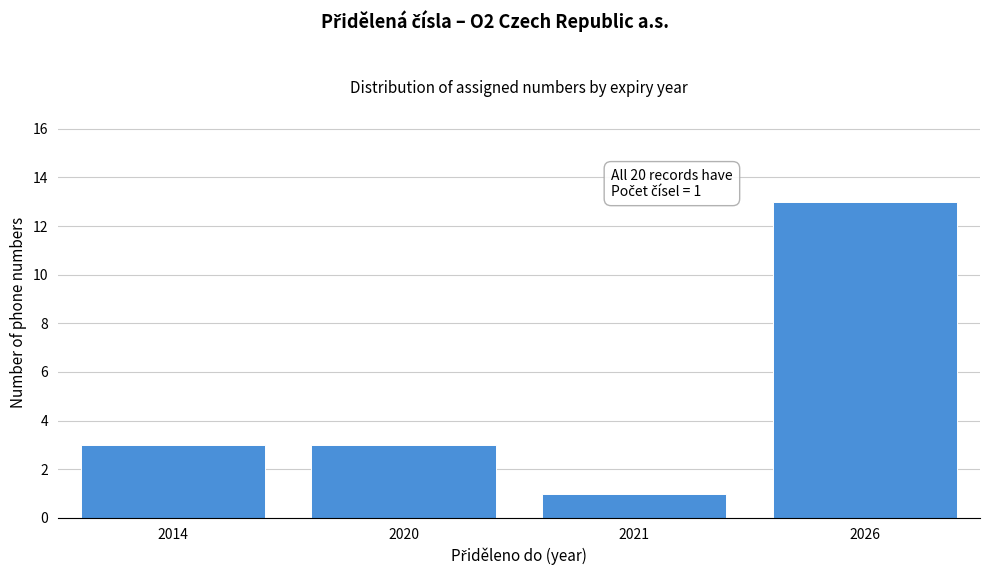

Reading right to left, what are all the values shown in this chart?

2026=13	2021=1	2020=3	2014=3